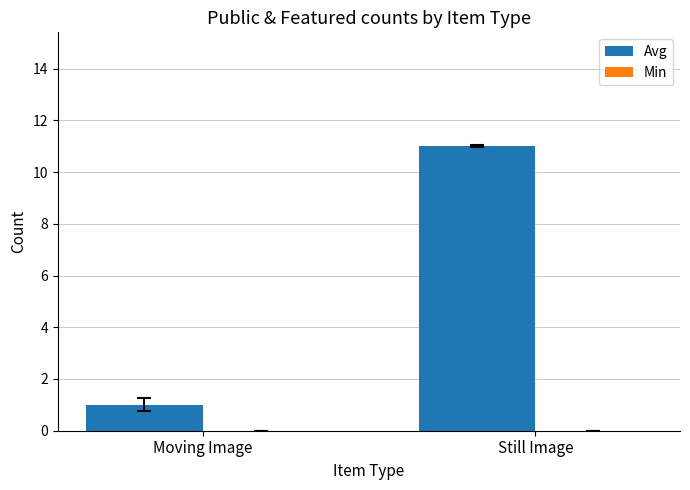

What is the average value?

6